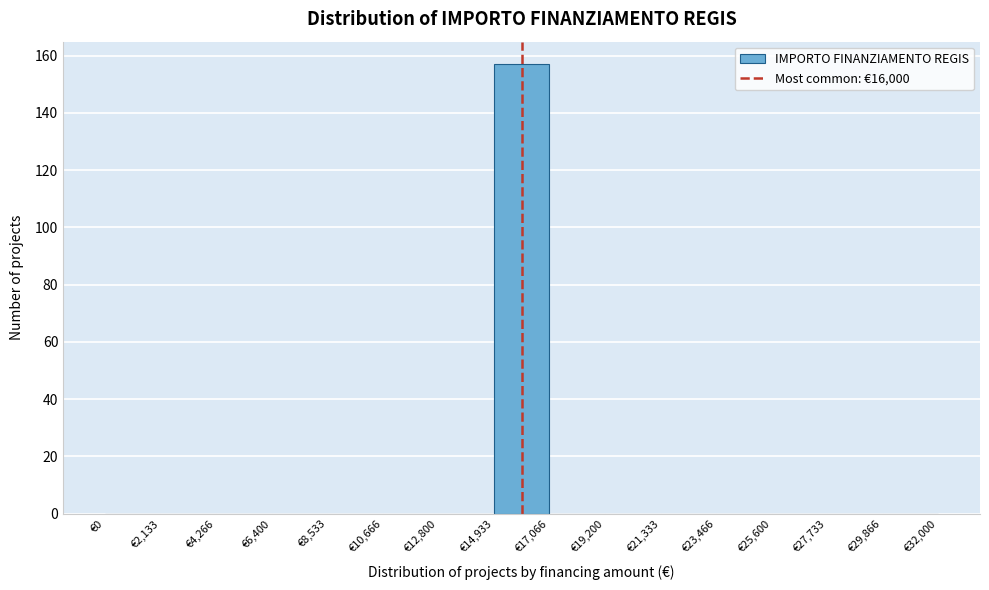

Which range on the x-axis has the tallest bar?

15000 to 17000